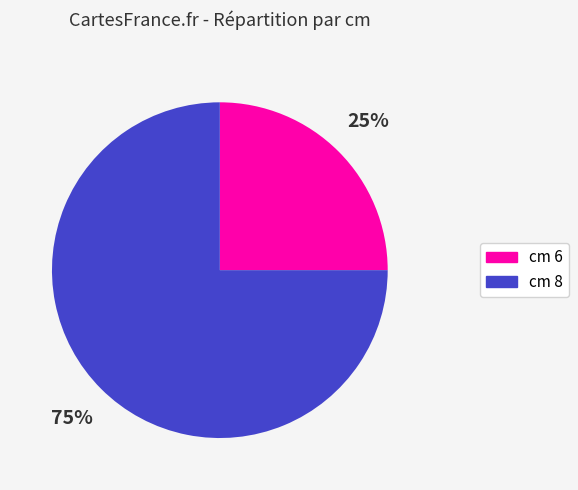

Is there any slice that represents more than half of the pie?

Yes